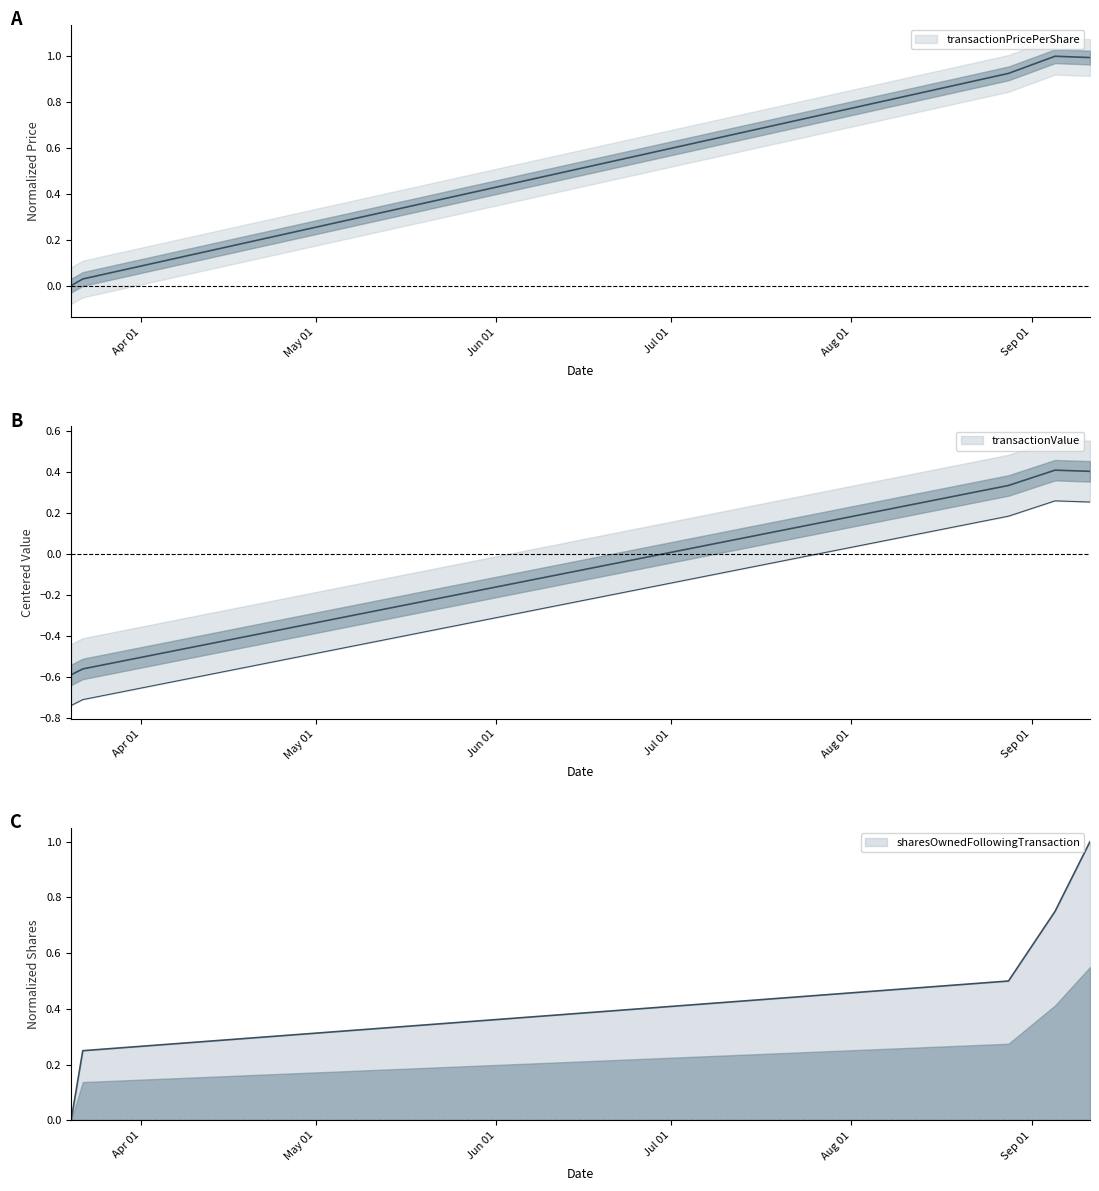

What is the difference between the sharesOwnedFollowingTransaction values at 2023-08-28 and 2023-03-22?

0.2